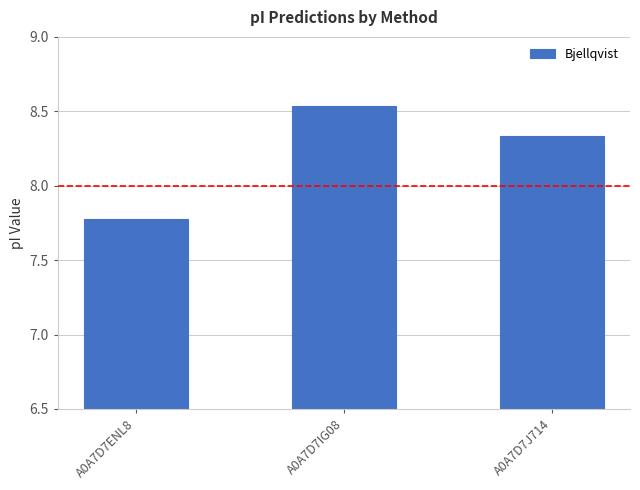

Is it true that the value at A0A7D7ENL8 is 13.6?

False